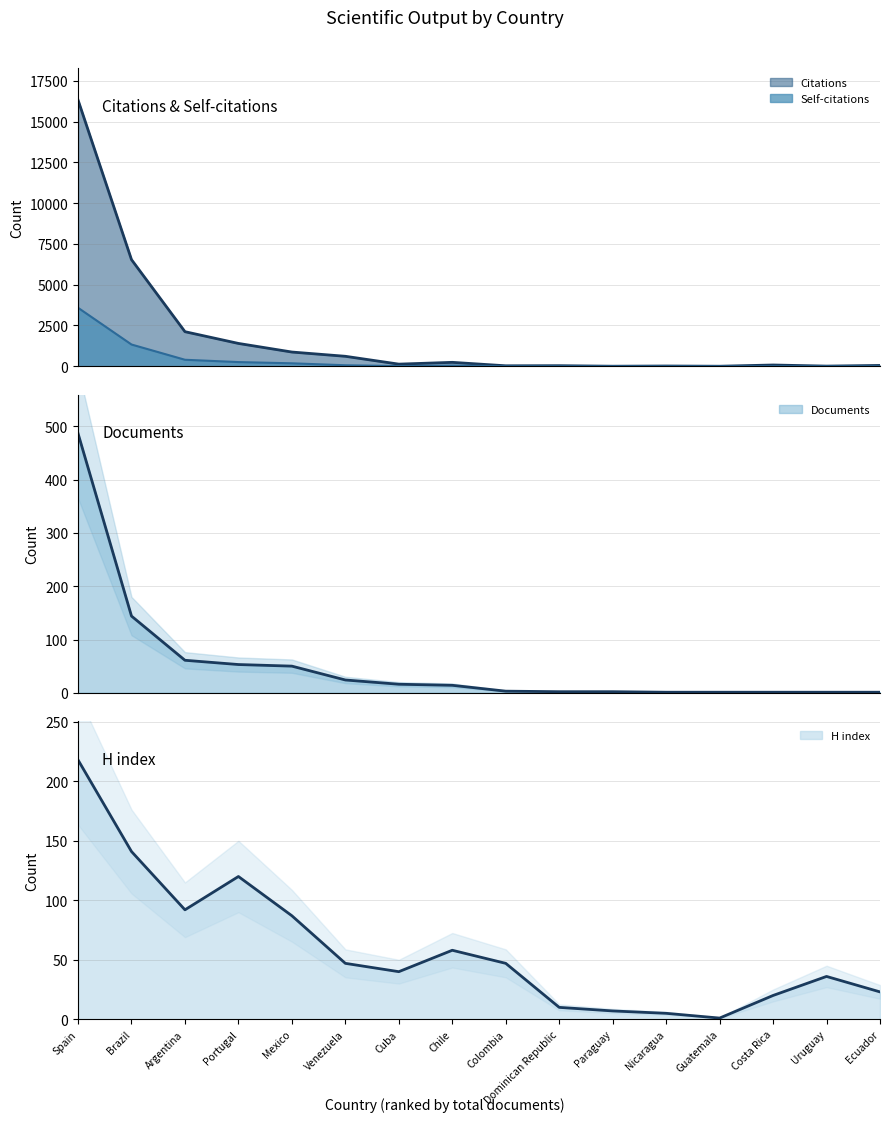

True or false: Self-citations and H index intersect in this chart.

True